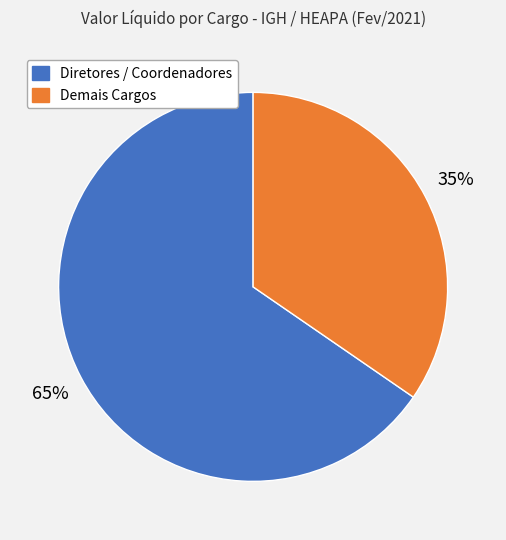

Is there any slice that represents more than half of the pie?

Yes